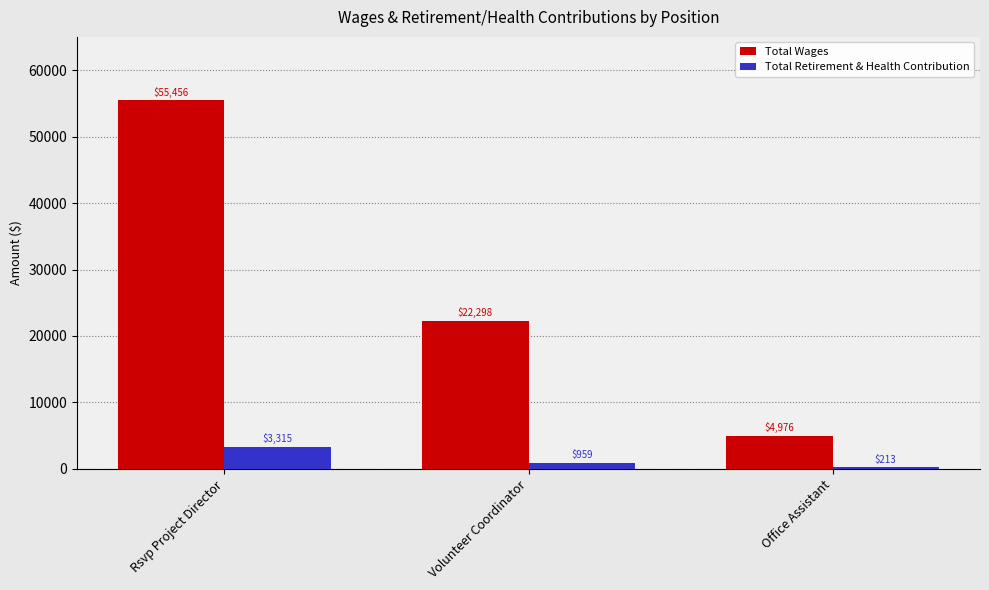

Reading left to right, extract all data points from this chart.

Total Wages: 55456	22298	4976
Total Retirement & Health Contribution: 3315	959	213